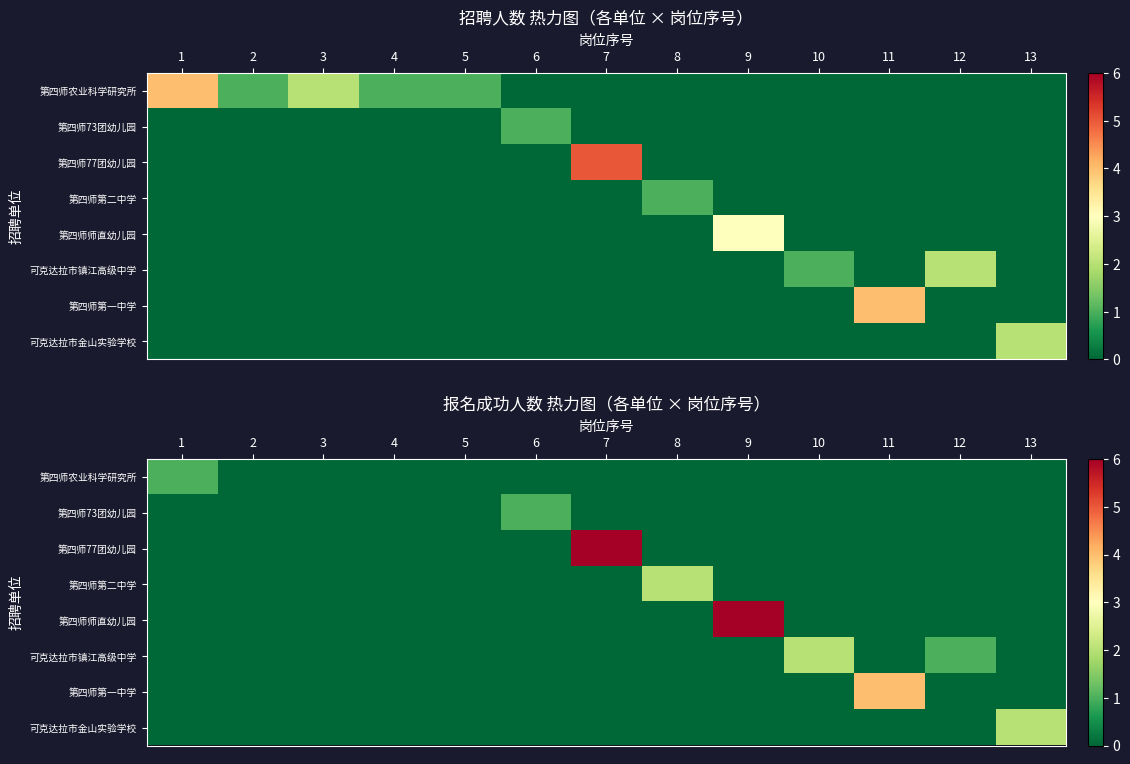

Rank the categories by 可克达拉市镇江高级中学 value from highest to lowest.

10, 12, 1, 2, 3, 4, 5, 6, 7, 8, 9, 11, 13